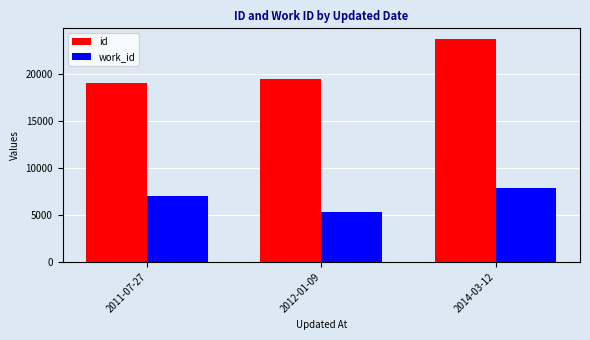

At which label is work_id closest to 6544?

2011-07-27